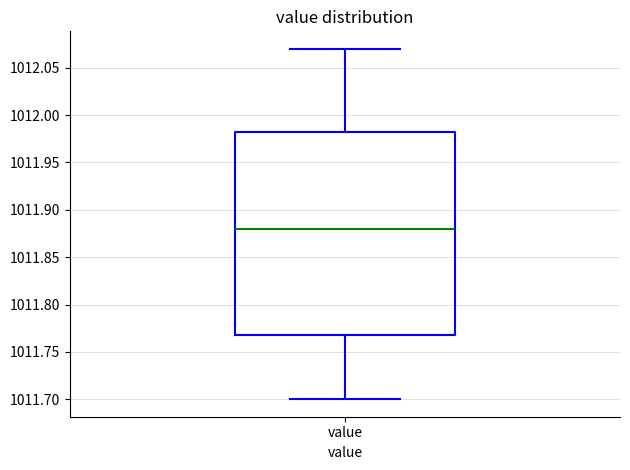

Read this box plot against the y-axis: the position of the median line, the range covered by the box, and the ends of both whiskers. The values are not printed on the chart, so give them approximately, as read against the axis.

median 1011.880, box 1011.770 to 1011.985, whiskers 1011.700 to 1012.070